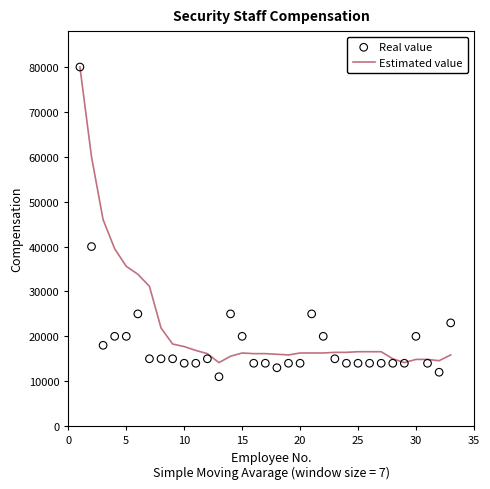

The value of Estimated value at 10 is 27675.8. True or false?

False